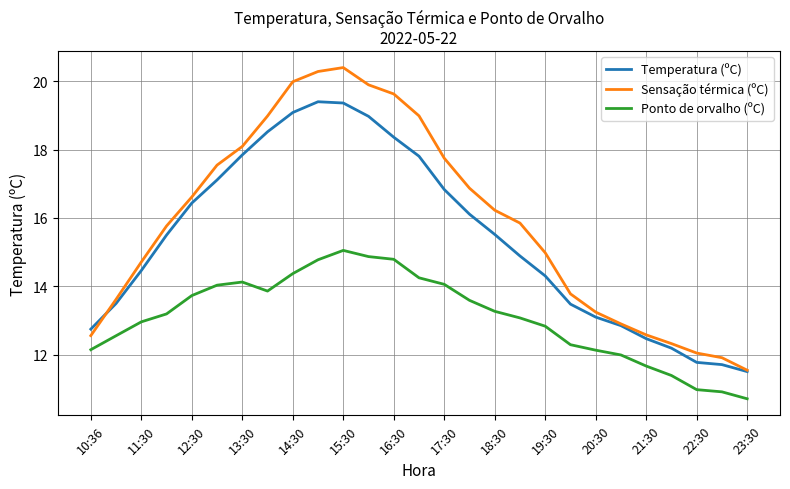

True or false: Sensação térmica (ºC) and Ponto de orvalho (ºC) cross at least once.

False